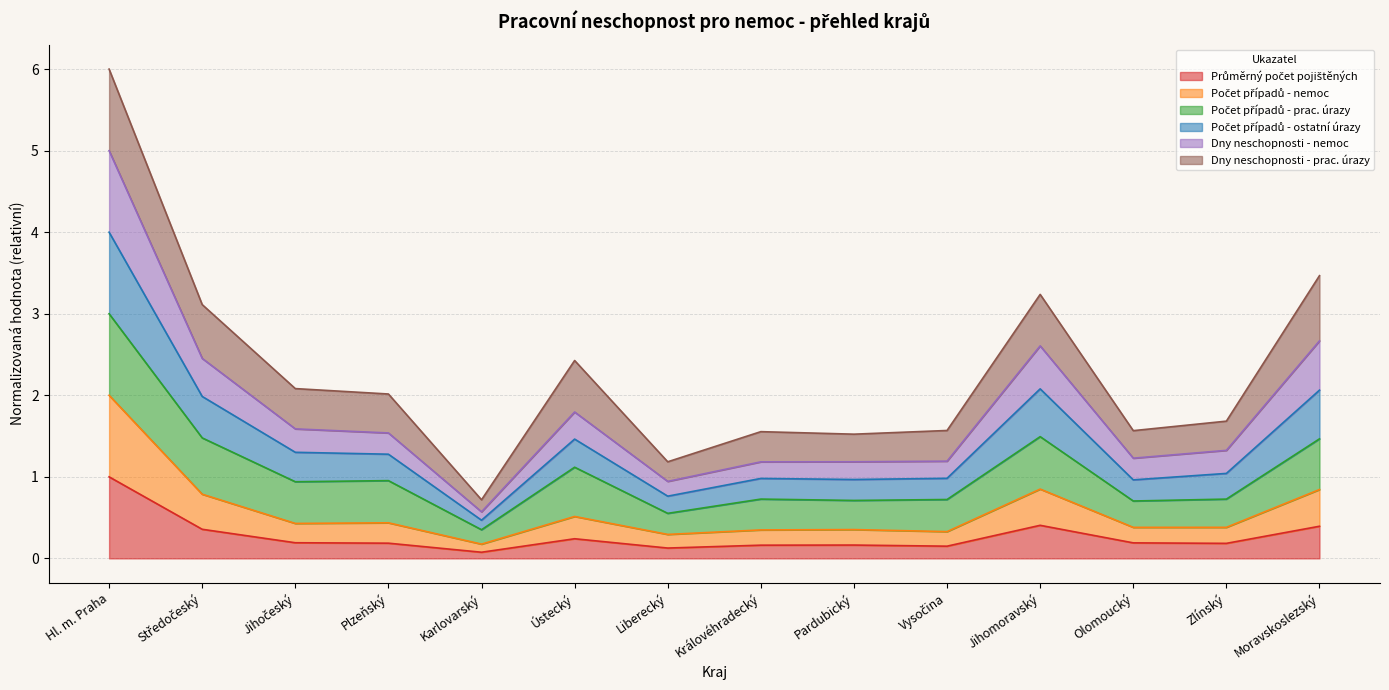

At which category is the sum across all series the highest?

Hl. m. Praha